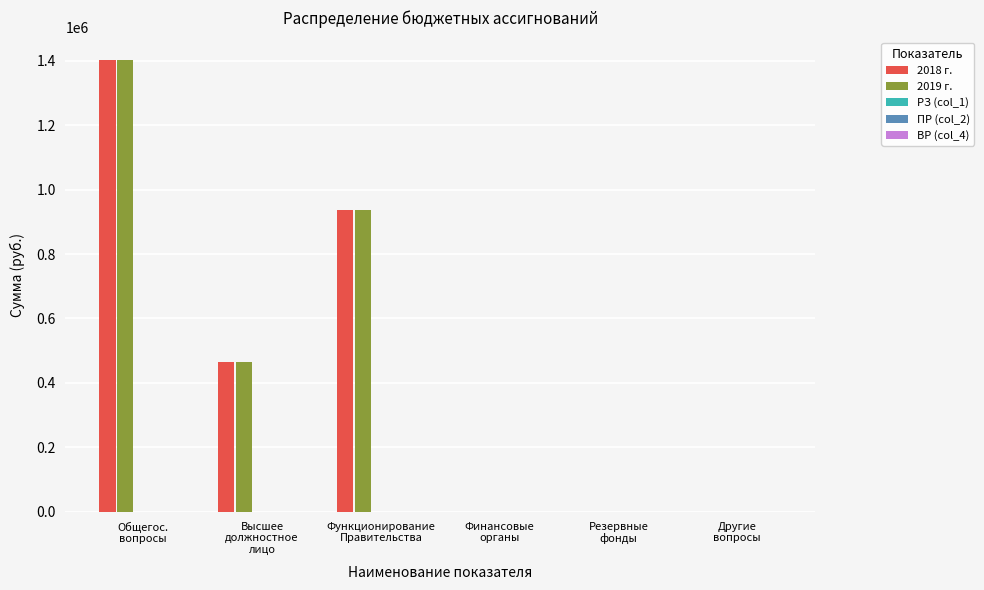

At which category is the sum across all series the highest?

Общегос.
вопросы